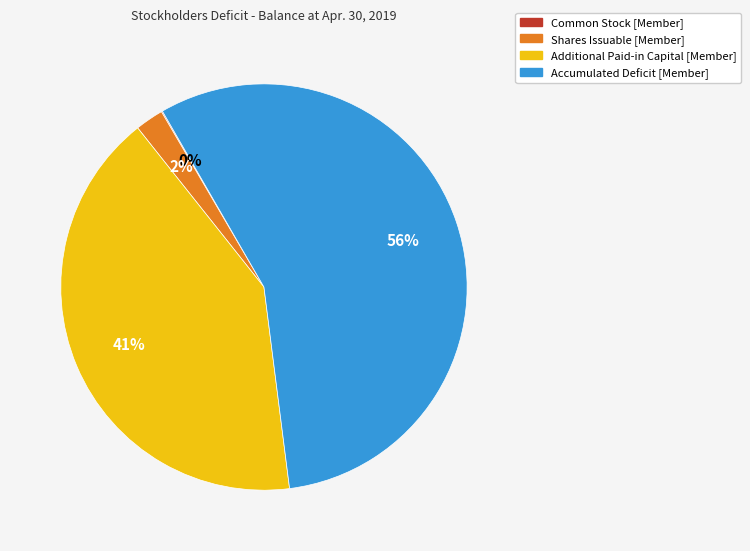

Is there a majority slice in this chart?

Yes